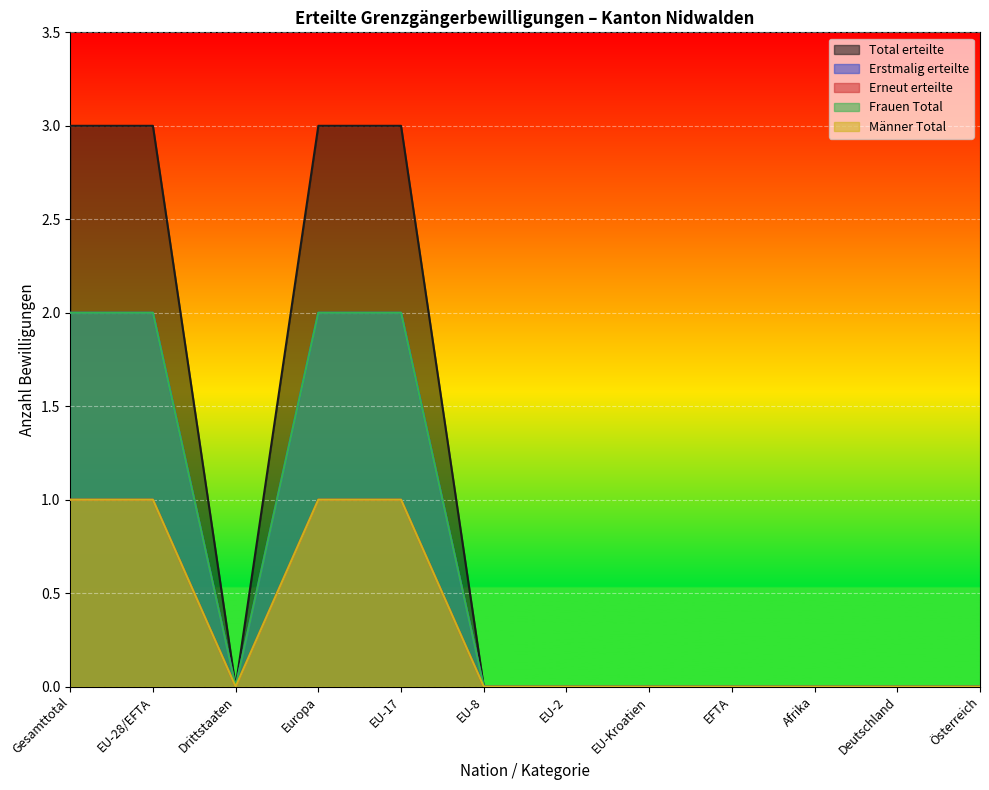

At which label does Männer Total reach its minimum?

Drittstaaten